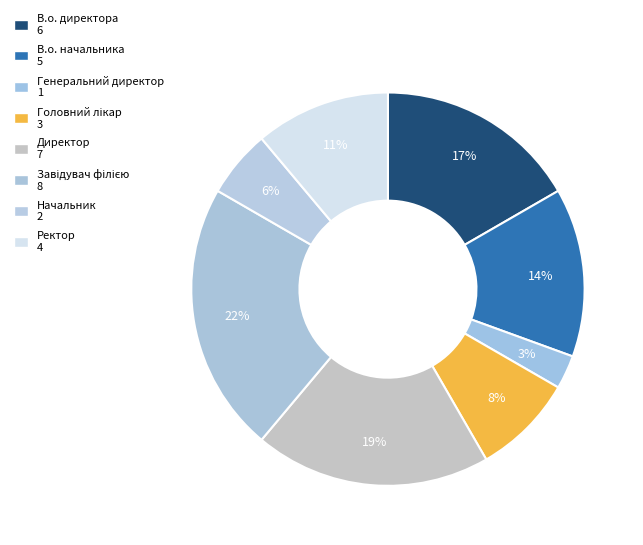

How many slices are in this pie chart?

8